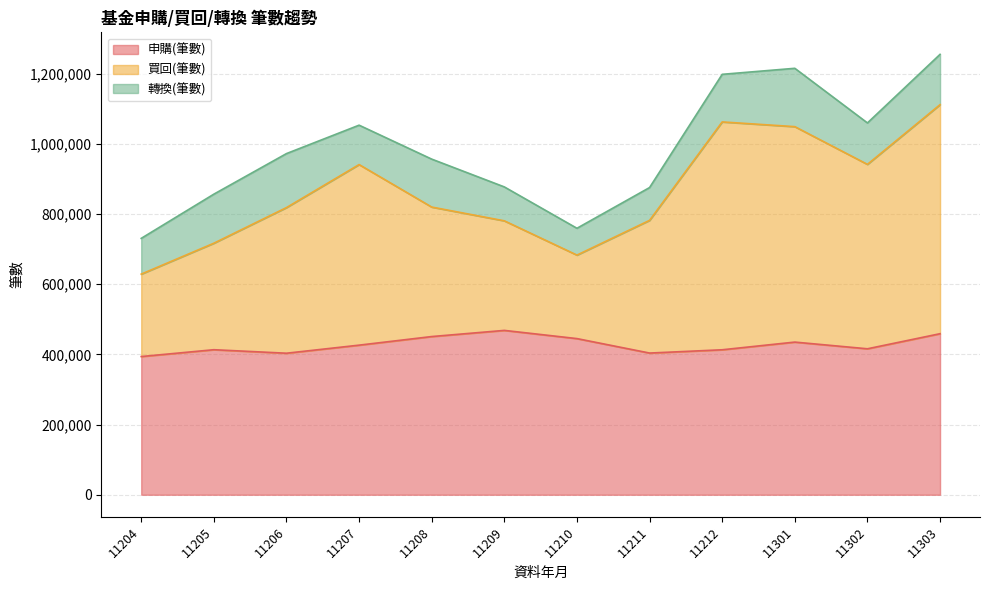

The 申購(筆數) series shows 285080 at 11207. True or false?

False